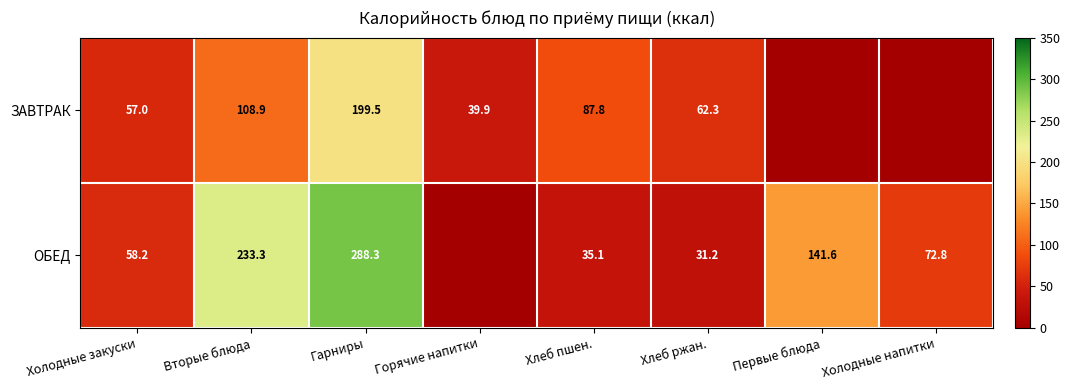

Rank the series at Холодные закуски from highest to lowest value.

ОБЕД, ЗАВТРАК